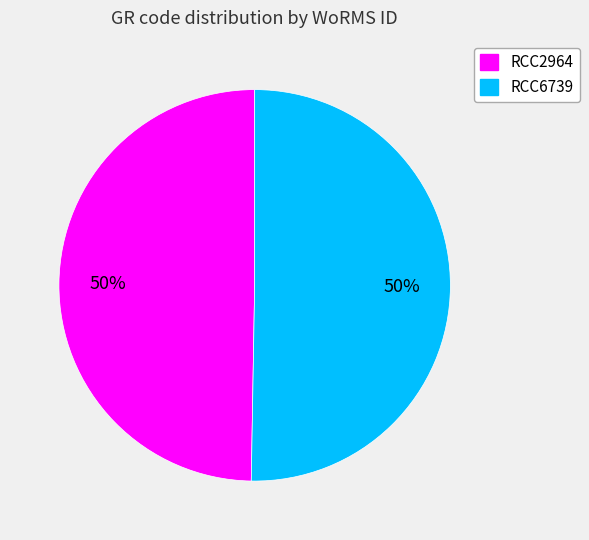

To the nearest percent, what percentage of the pie is RCC2964?

50%